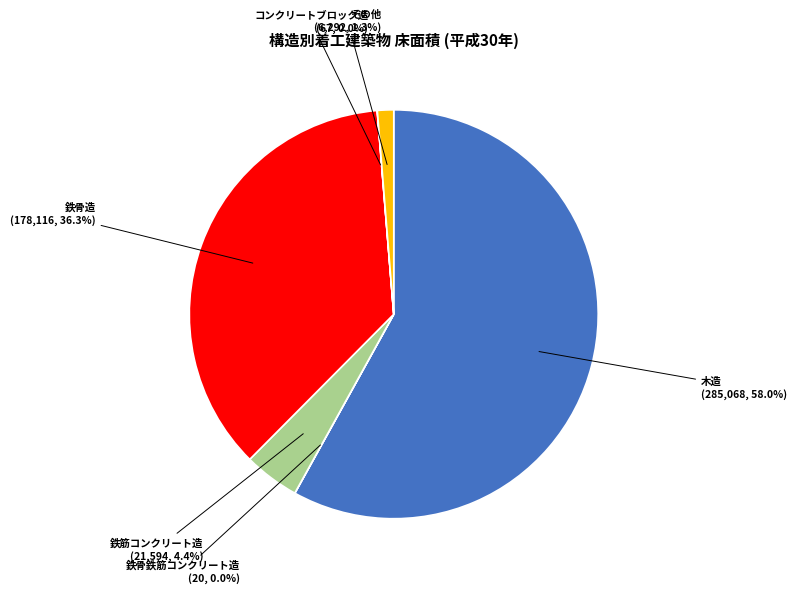

What is the largest slice in the pie chart?

木造